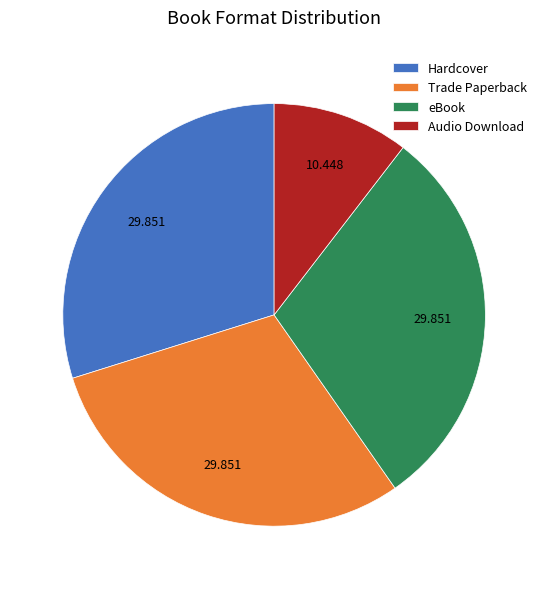

How many slices are in this pie chart?

4